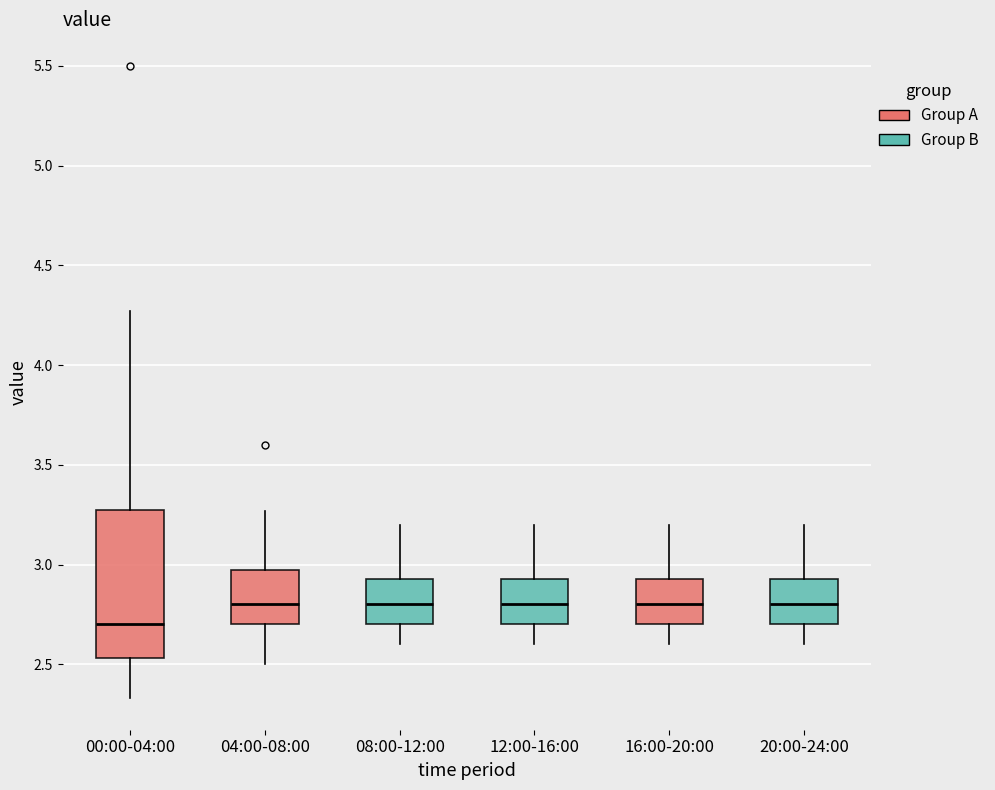

Which box is the tallest, from its lower edge to its upper edge?

00:00-04:00